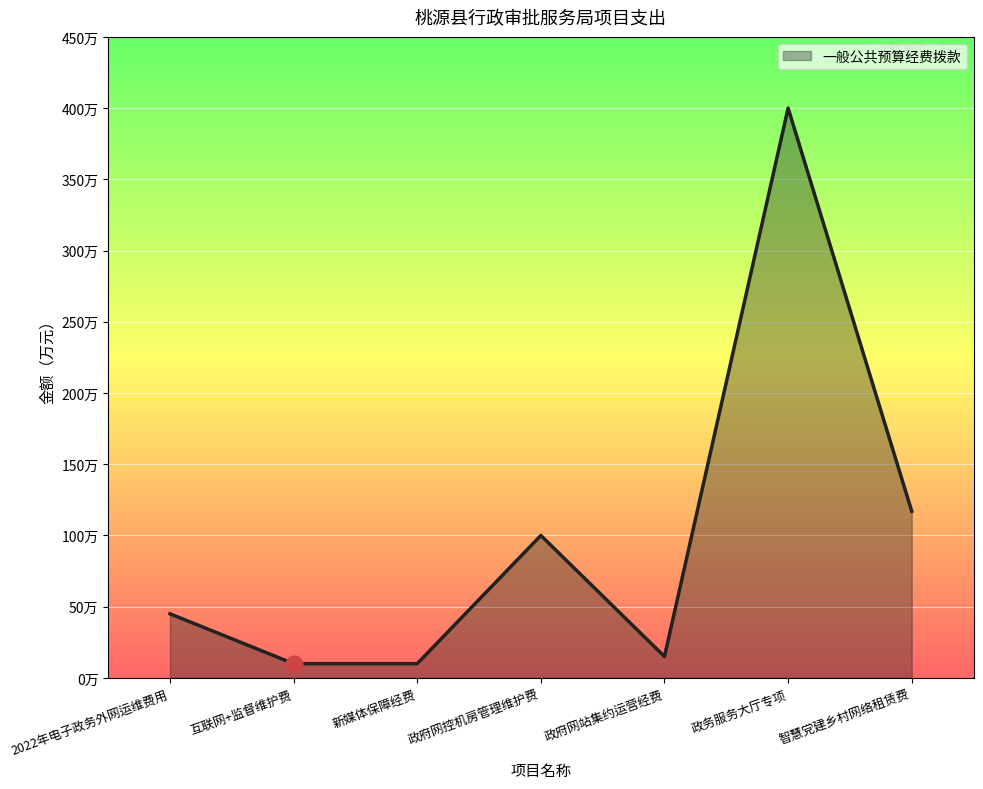

What is the greatest value displayed?

400